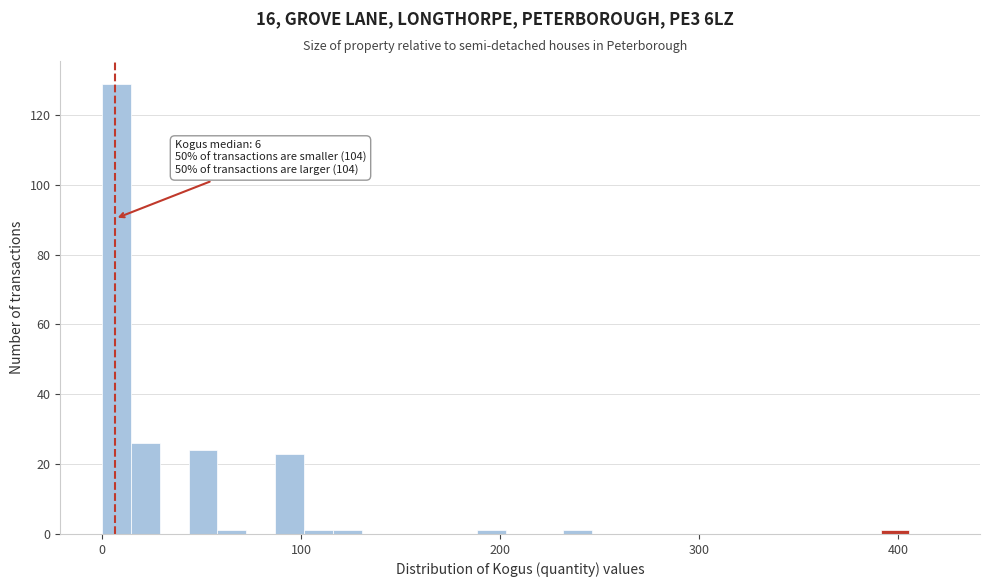

Read against the x-axis, roughly where is the centre of the tallest bar?

10